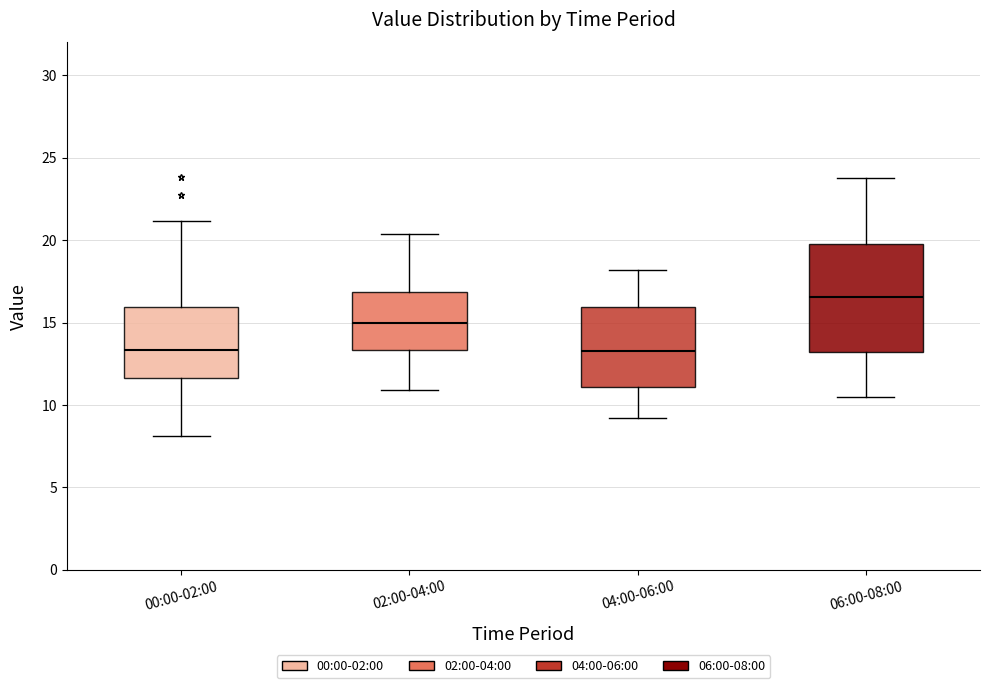

Where is the upper edge of the box for 04:00-06:00 on the y-axis? The values are not printed on the chart, so give them approximately, as read against the axis.

16.0